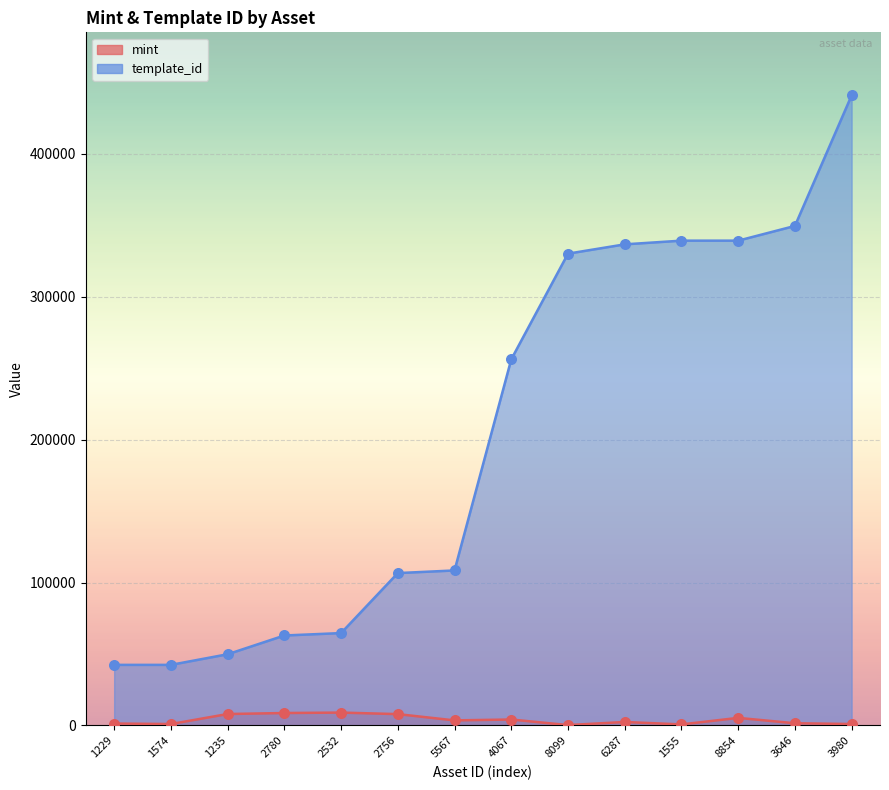

At how many categories does at least one series exceed 99310?

9